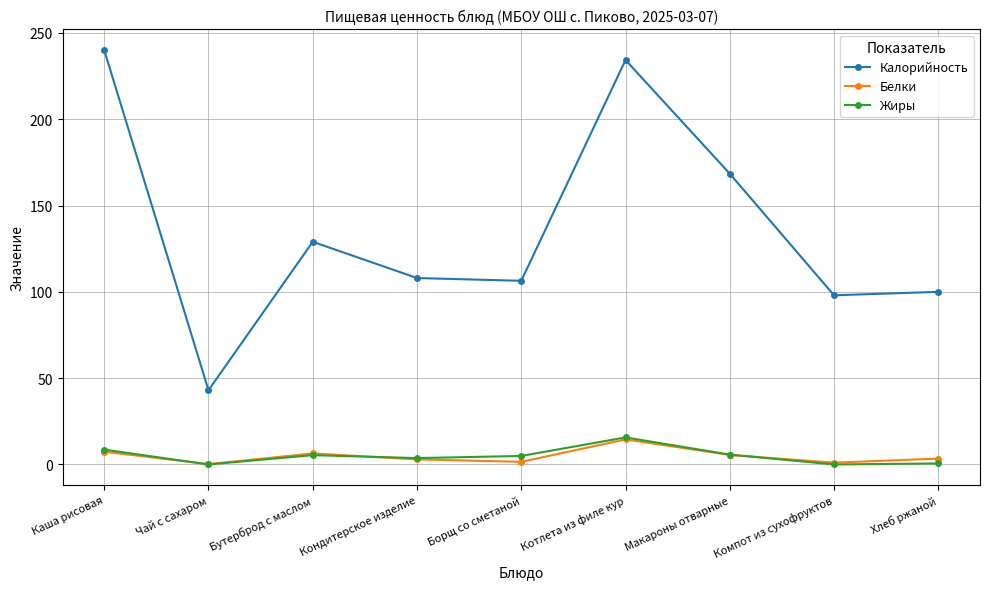

Is the value of Калорийность at Компот из сухофруктов greater than the value of Белки at Компот из сухофруктов?

Yes